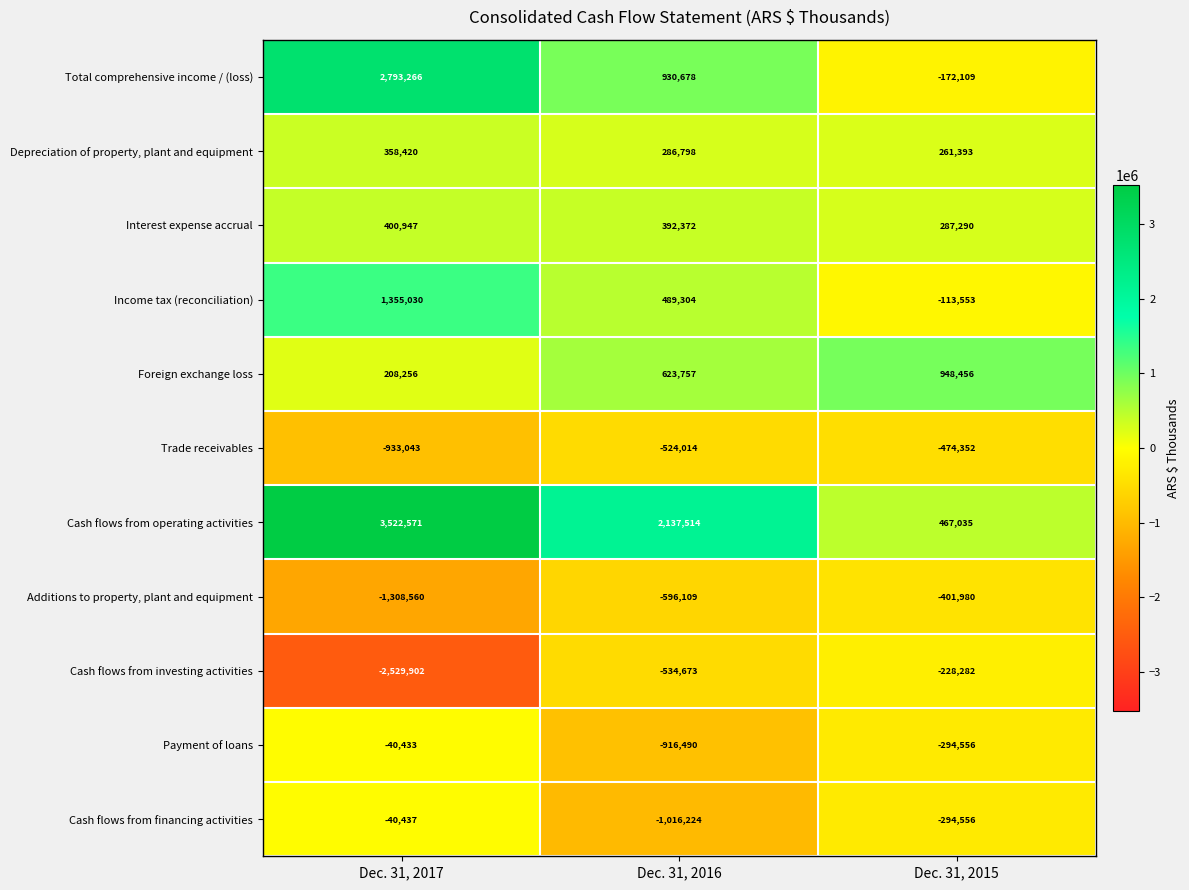

The Trade receivables series shows -109074 at Dec. 31, 2016. True or false?

False